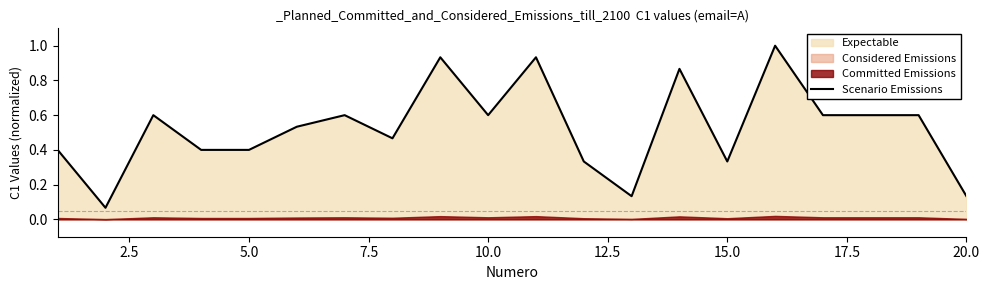

What is the difference between the maximum and minimum values?

0.9